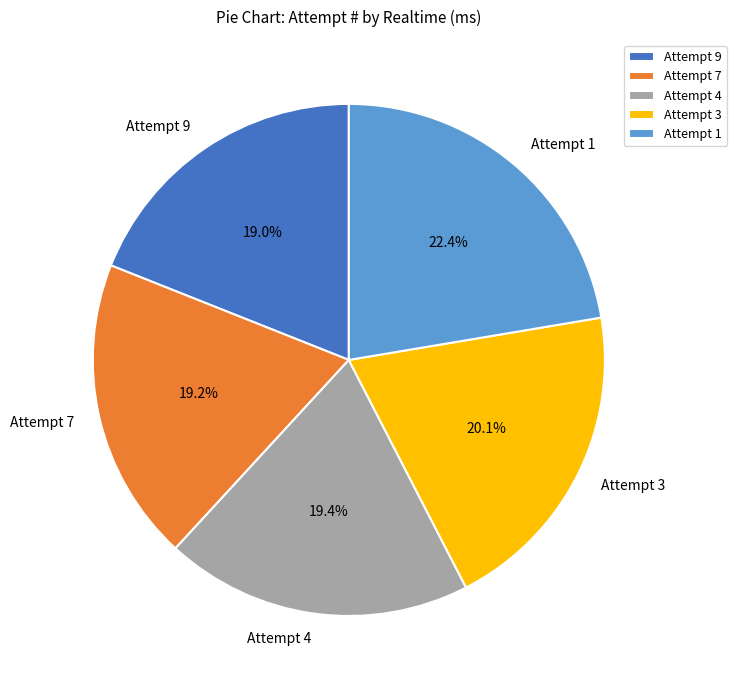

Which slice is the largest?

Attempt 1